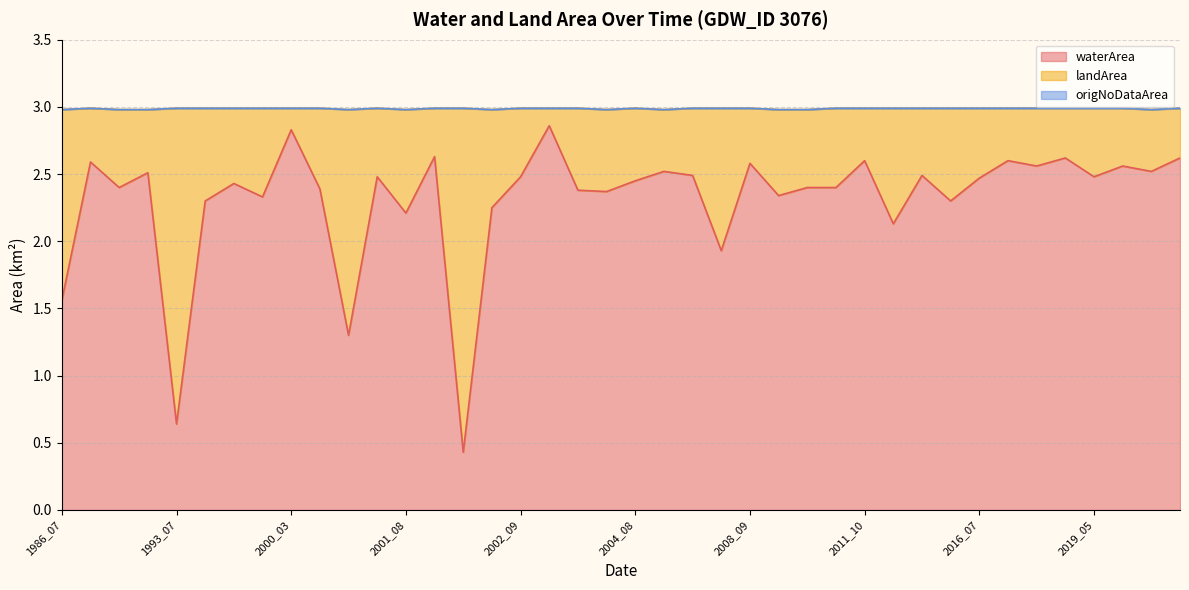

Which series has the largest range (max minus min)?

landArea